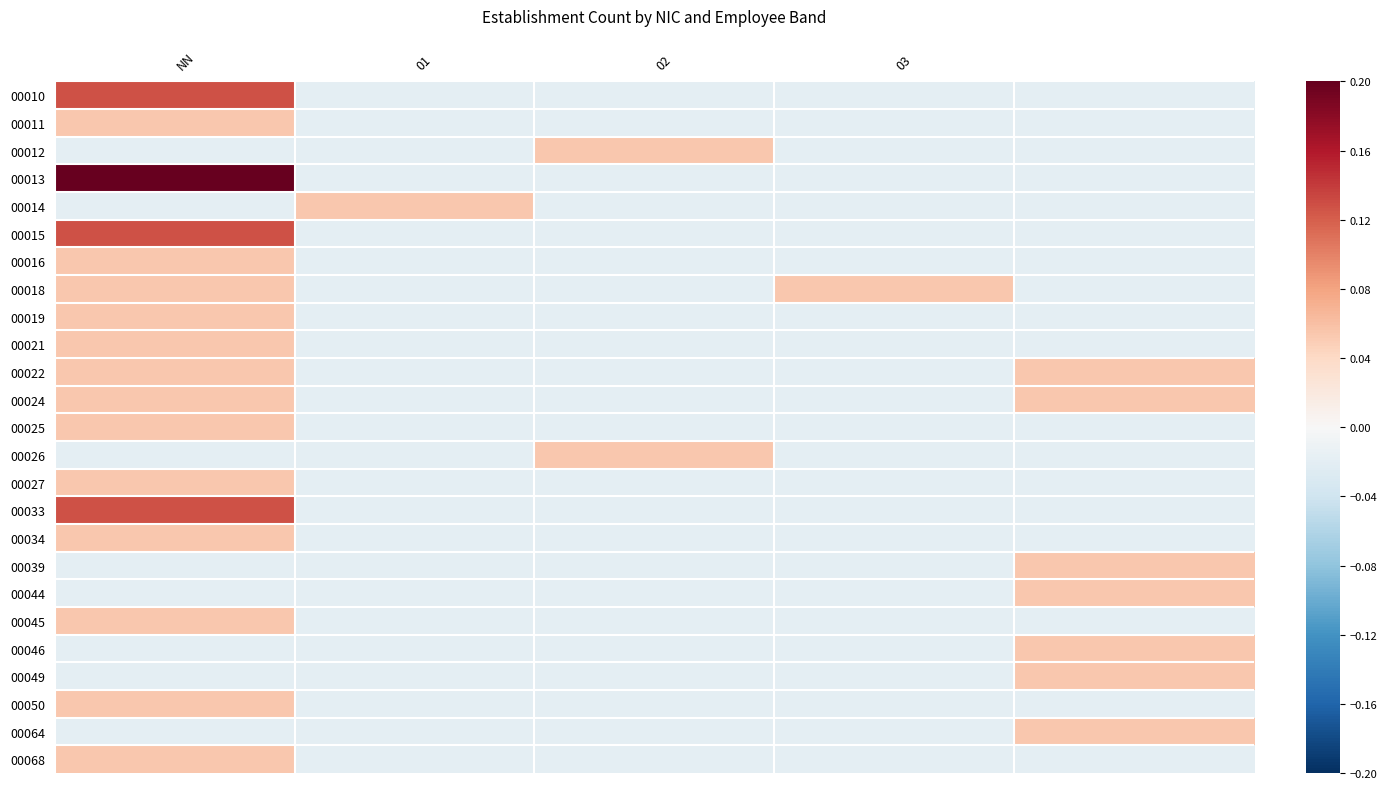

How many categories are shown in the chart?

5